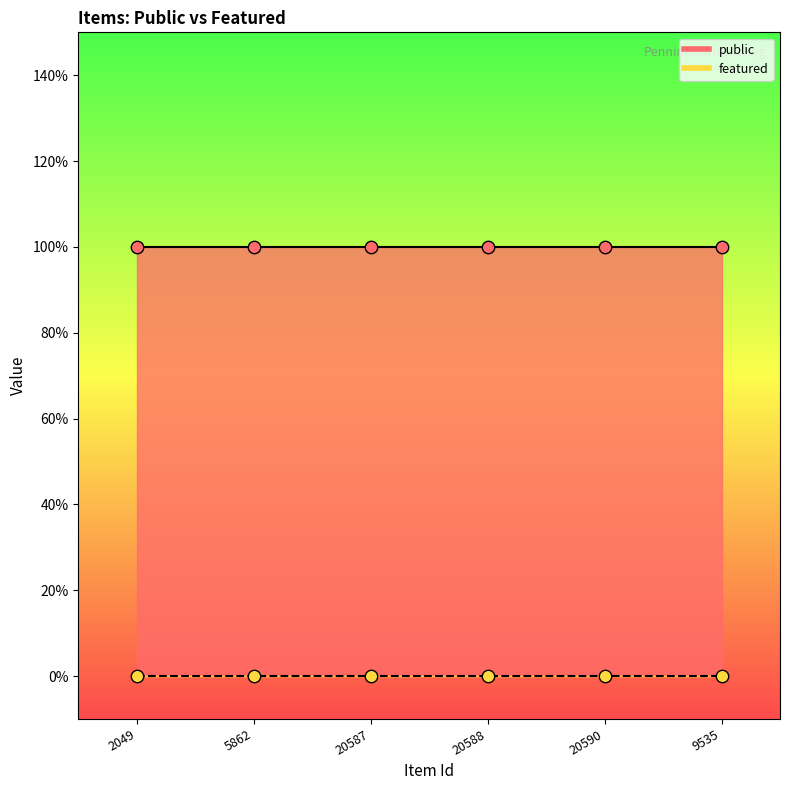

At how many categories does at least one series exceed 0?

6